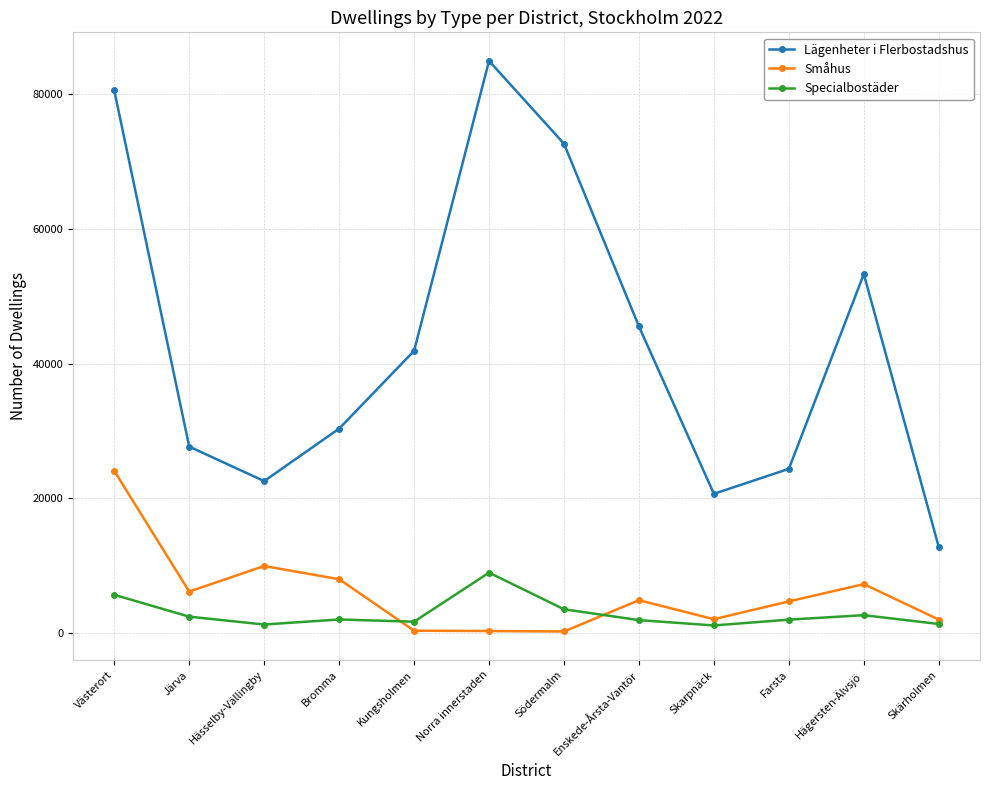

The Specialbostäder series shows 2639 at Hägersten-Älvsjö. True or false?

True